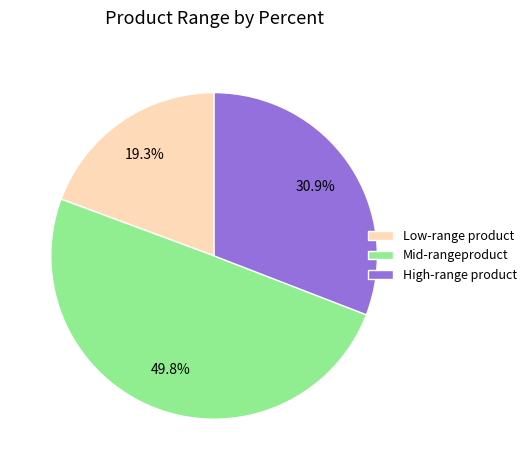

What is the smallest slice in the pie chart?

Low-range product